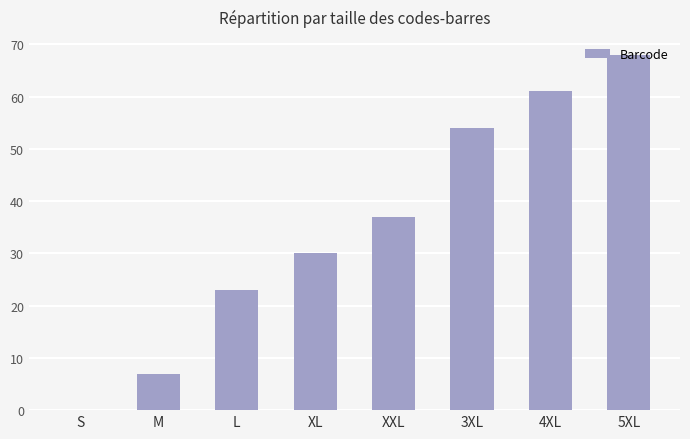

Reading left to right, transcribe all the data shown in this chart.

S=0	M=7	L=23	XL=30	XXL=37	3XL=54	4XL=61	5XL=68